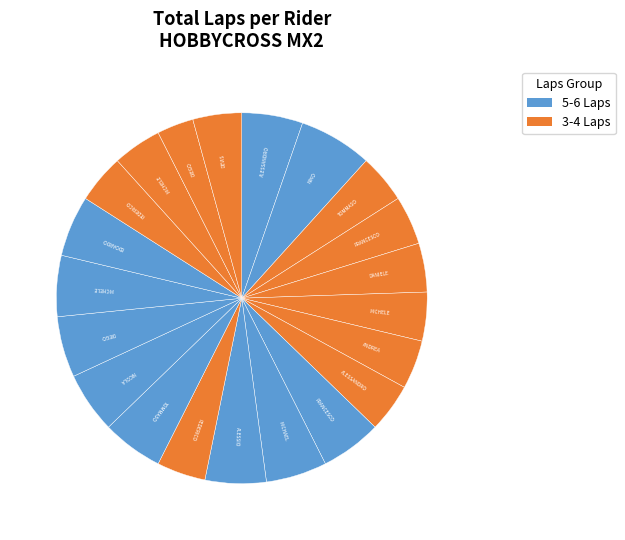

How many slices are in this pie chart?

21